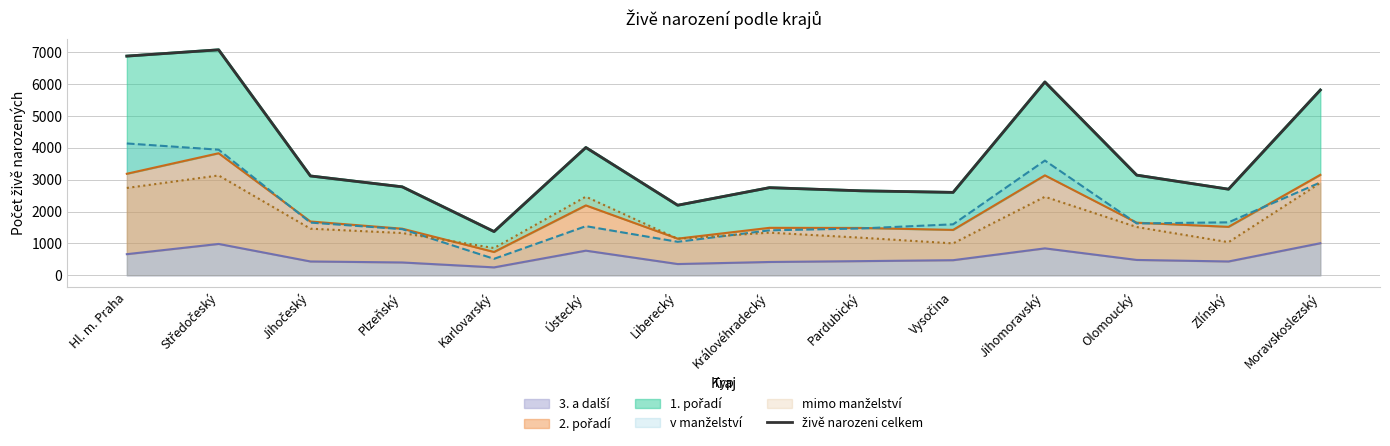

Rank the categories by value from highest to lowest.

Středočeský, Hl. m. Praha, Jihomoravský, Moravskoslezský, Ústecký, Olomoucký, Jihočeský, Plzeňský, Královéhradecký, Zlínský, Pardubický, Vysočina, Liberecký, Karlovarský